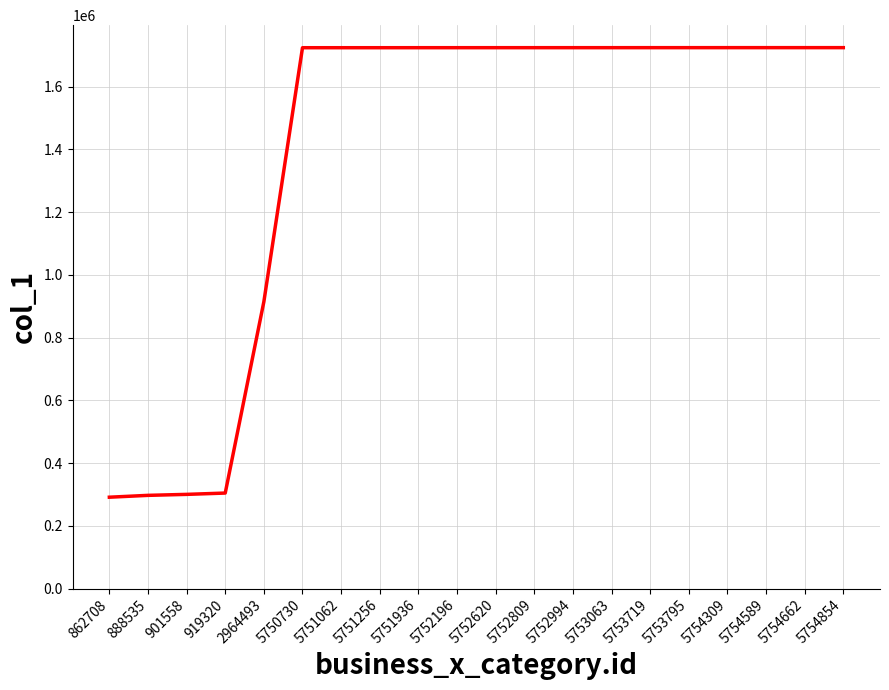

What is the ratio of the value at 5754854 to the value at 5753063?

1.0